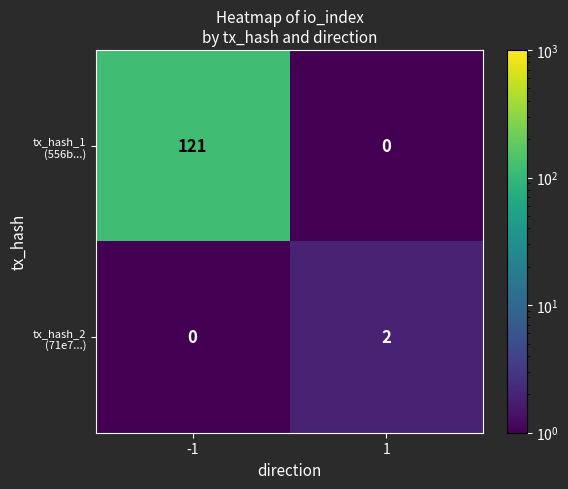

What is the greatest value displayed?

121